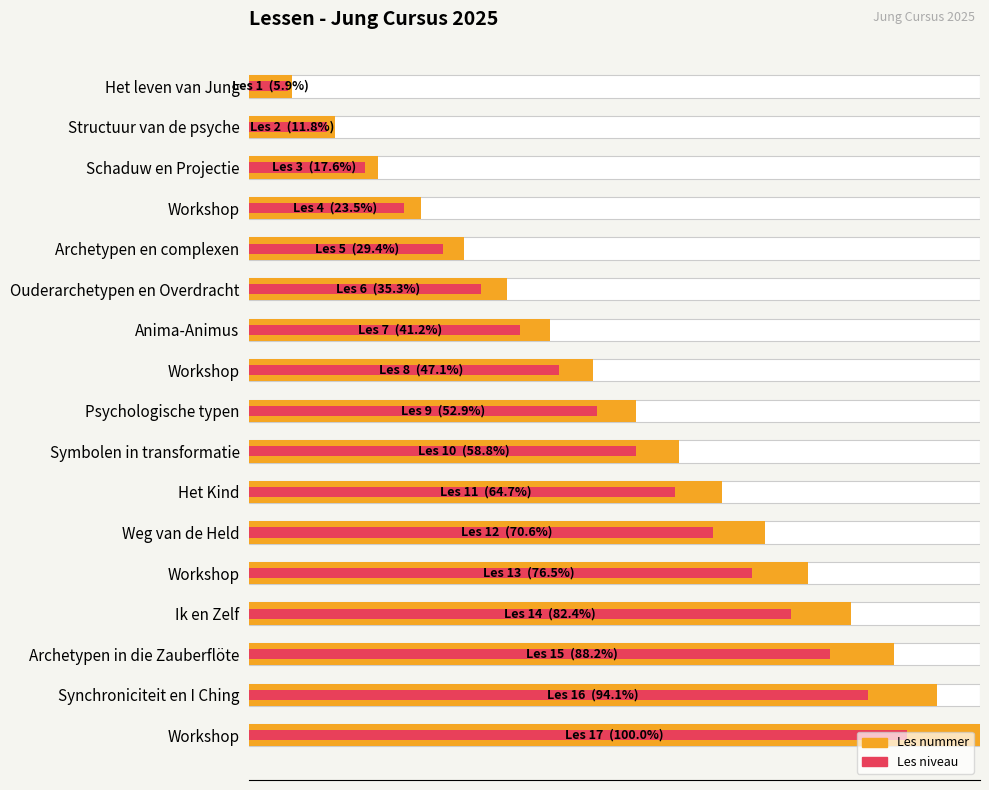

How many bars are there in total?

17